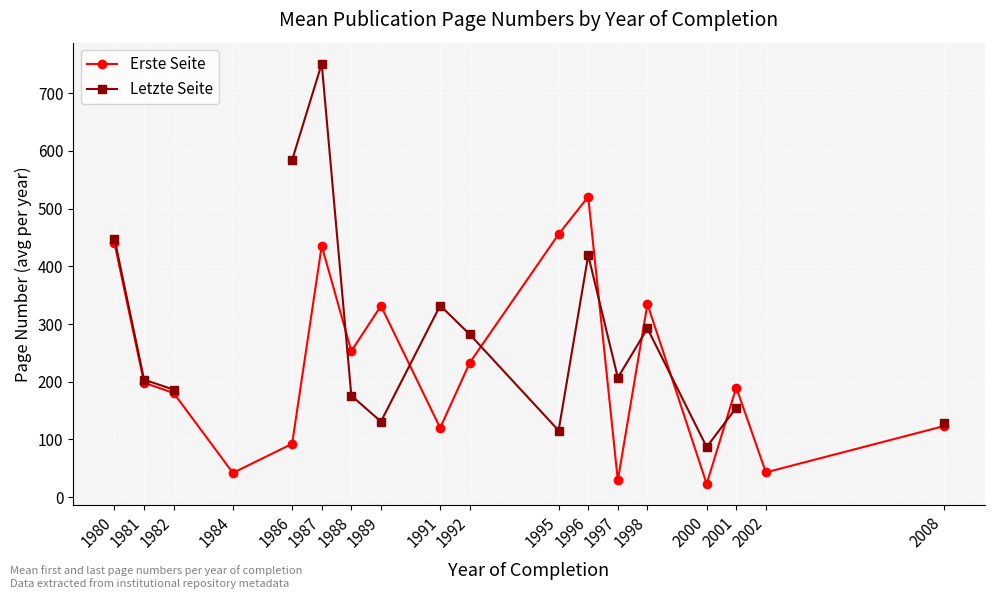

At which category does the chart reach its peak across all series?

1987